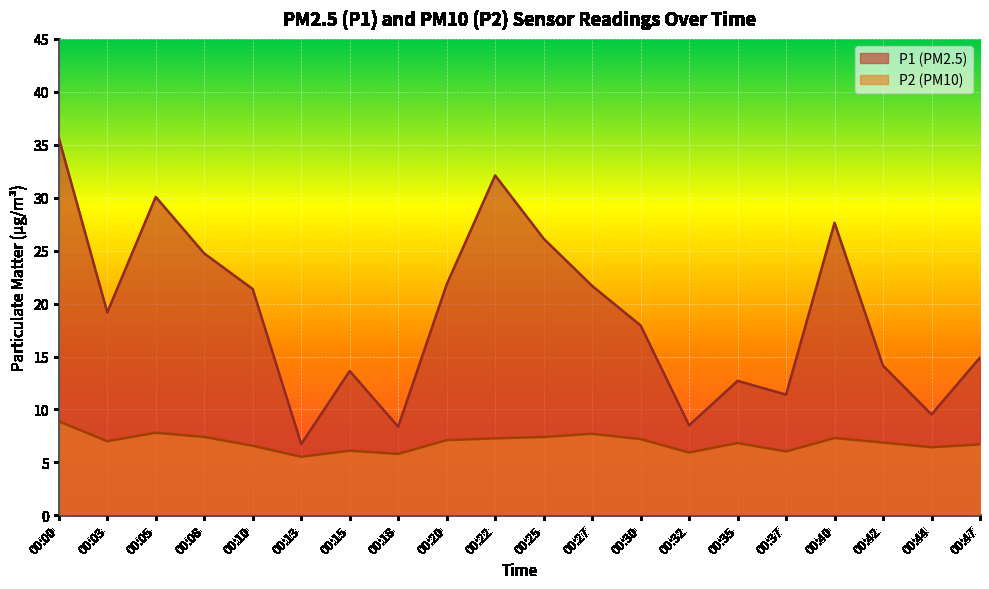

Rank the categories by P2 value from lowest to highest.

00:13, 00:18, 00:32, 00:37, 00:15, 00:44, 00:10, 00:47, 00:35, 00:42, 00:03, 00:20, 00:30, 00:22, 00:40, 00:08, 00:25, 00:27, 00:05, 00:00